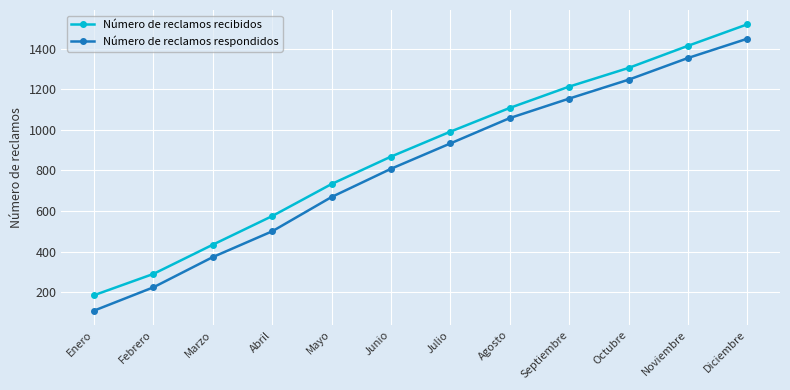

Between Agosto and Octubre, which series saw the biggest shift?

Número de reclamos recibidos